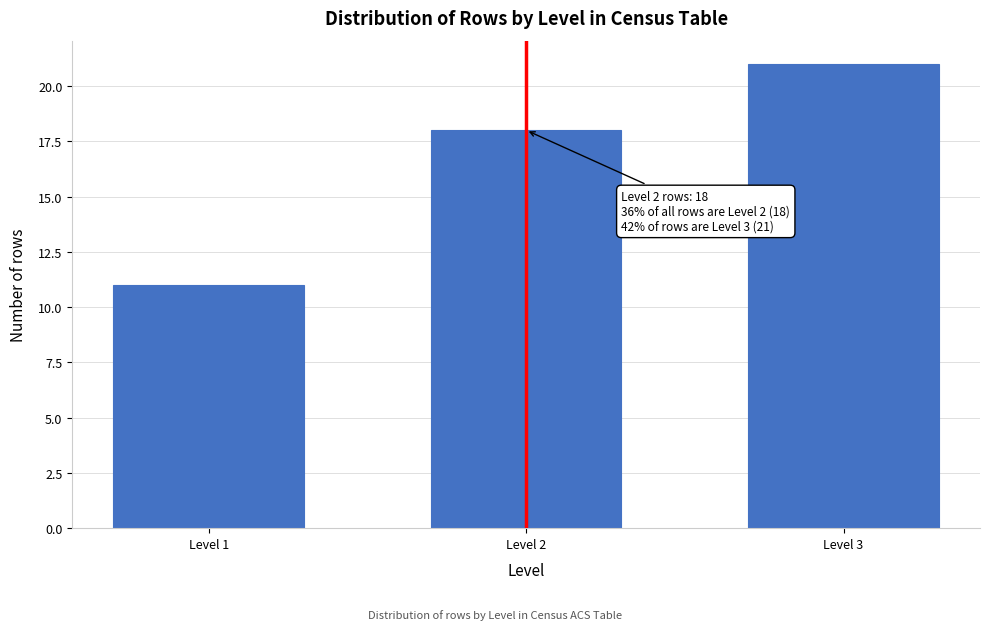

Reading right to left, extract all data points from this chart.

21	18	11